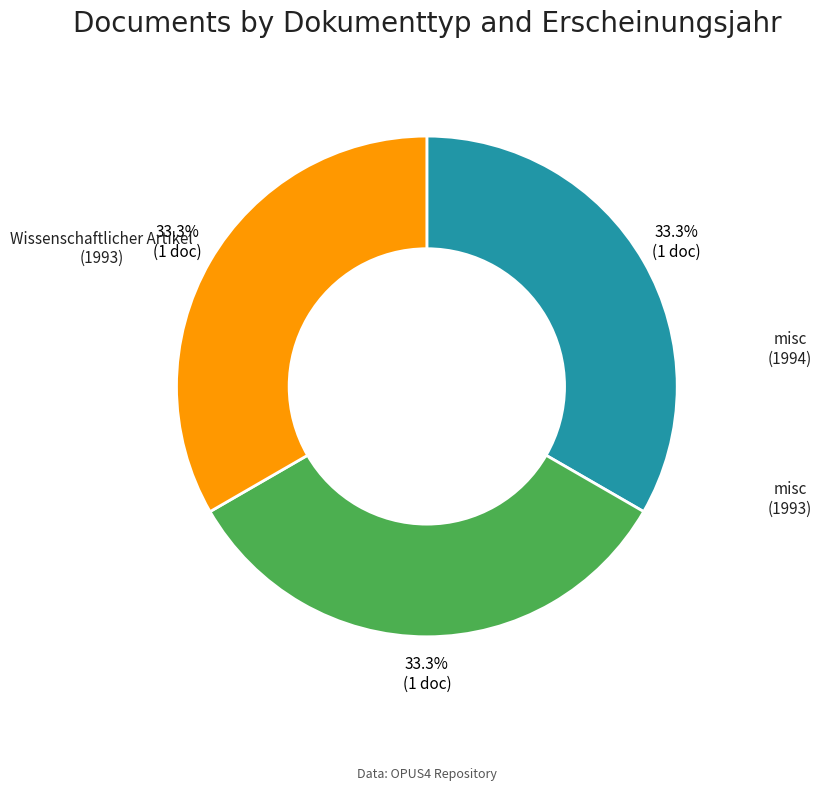

Which category has the biggest portion of the pie?

misc (1994)